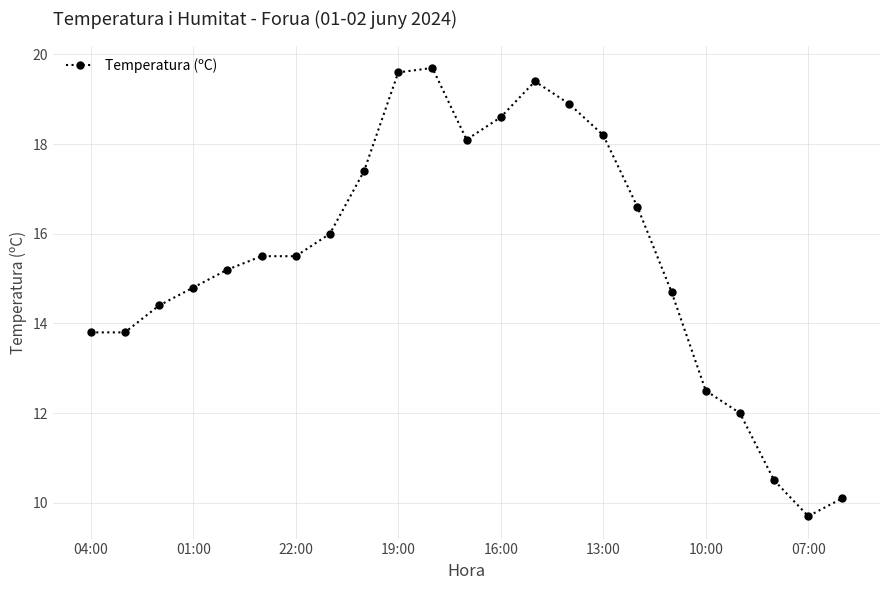

What is the difference between the maximum and second lowest values?

9.6